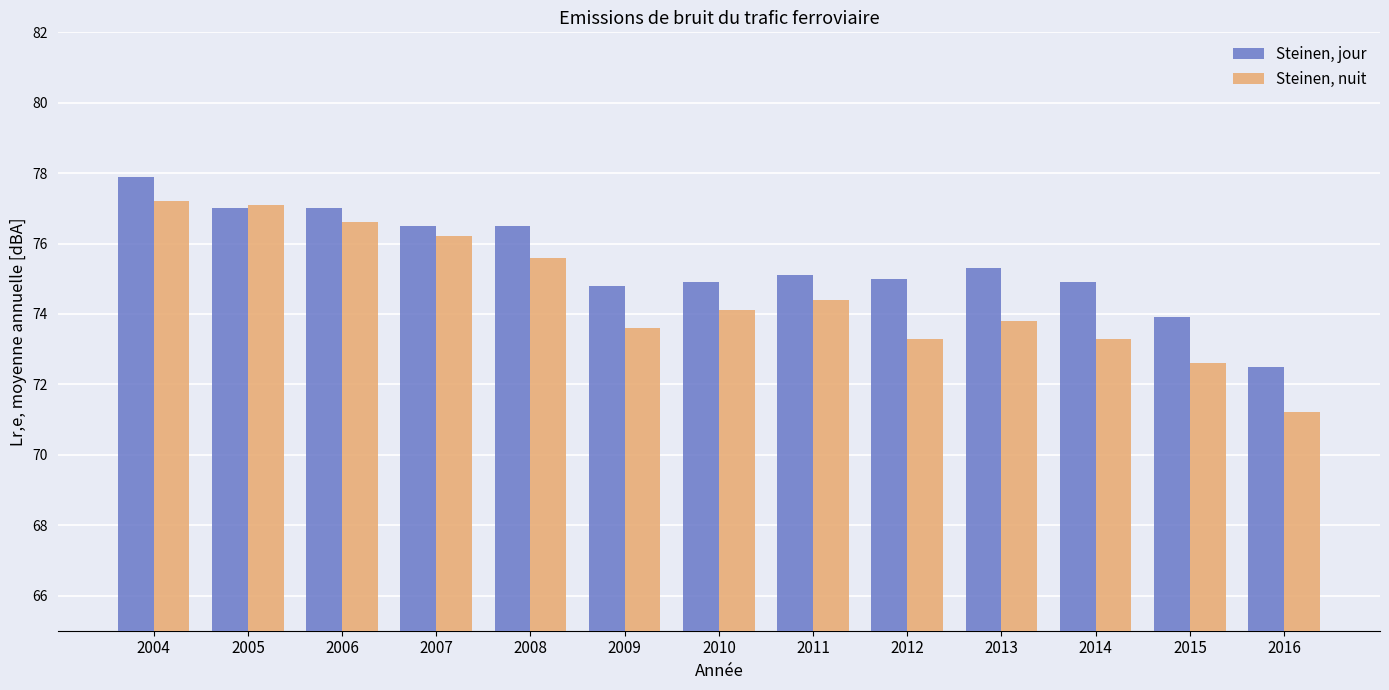

What is the total value across all series at 2015?

146.5